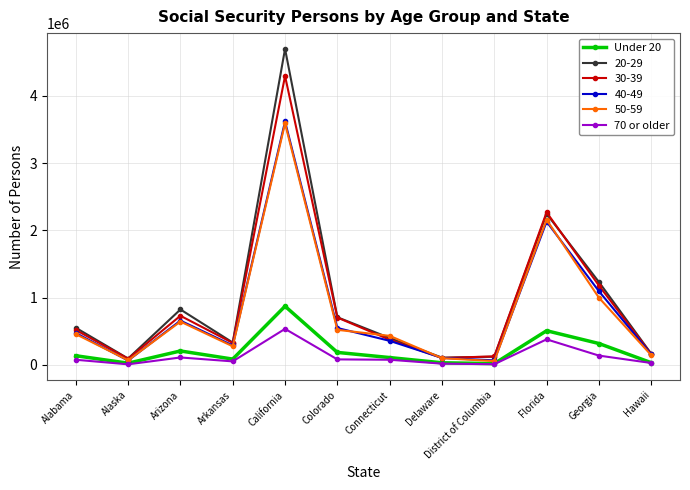

The value of 70 or older at Delaware is 18368. True or false?

True